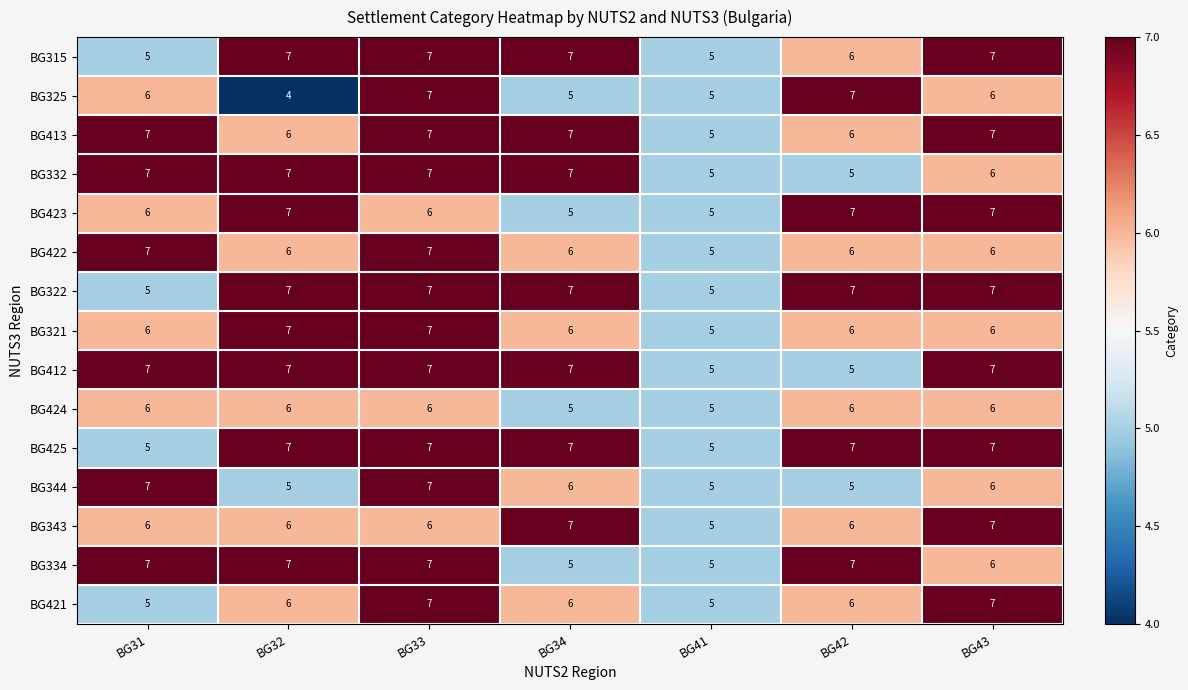

Which category has the lowest value in the BG321 series?

BG41